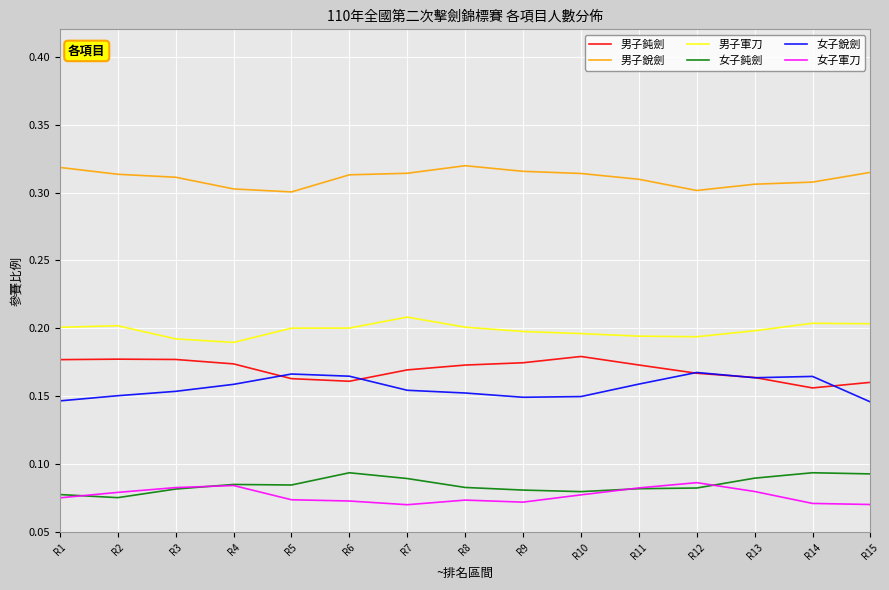

Is the value of 女子鈍劍 at R11 greater than the value of 男子軍刀 at R6?

No